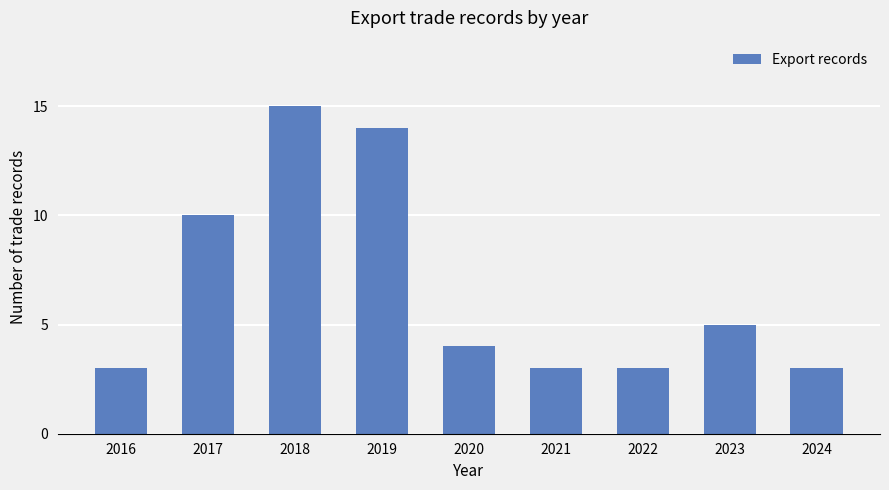

What is the value of the 2nd bar from the left?

10